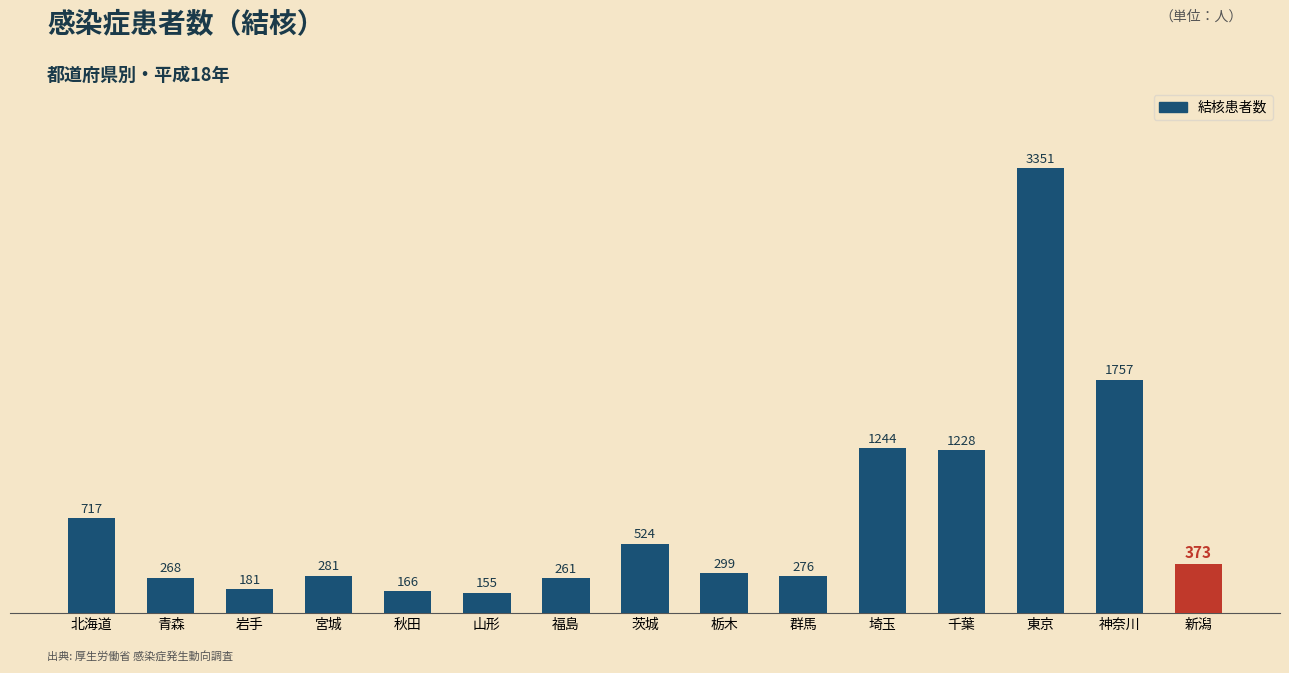

Rank the categories by value from lowest to highest.

山形, 秋田, 岩手, 福島, 青森, 群馬, 宮城, 栃木, 新潟, 茨城, 北海道, 千葉, 埼玉, 神奈川, 東京